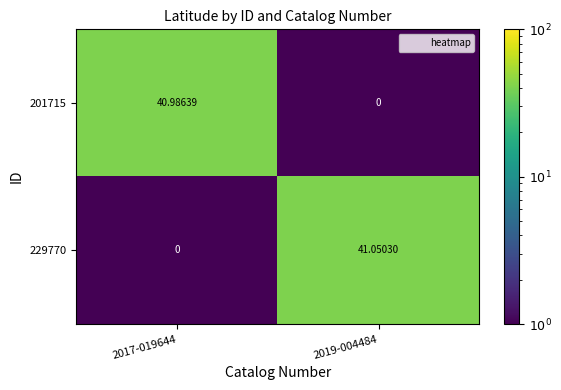

Which series changed the most between 2017-019644 and 2019-004484?

229770